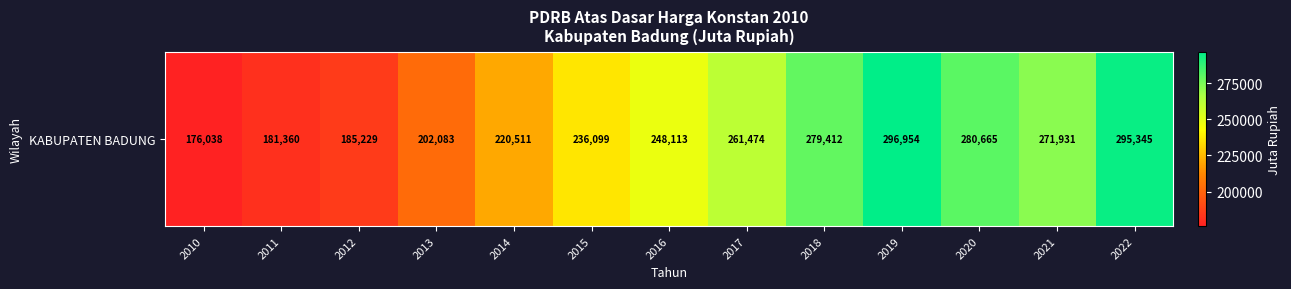

The chart shows a value of 185228.6 at 2012. True or false?

True